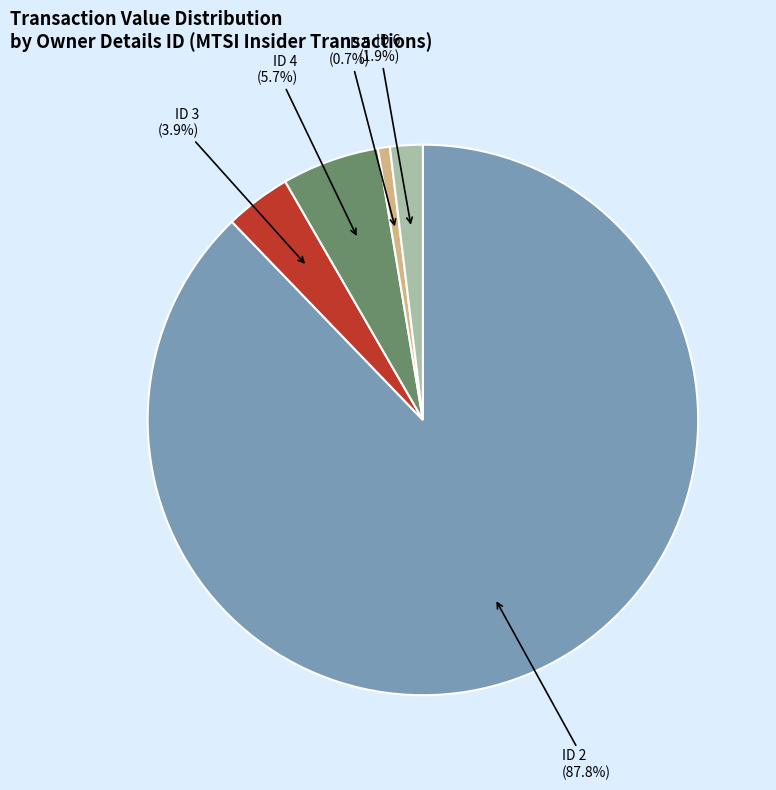

What percentage is NOT represented by ID 6?

98.1%